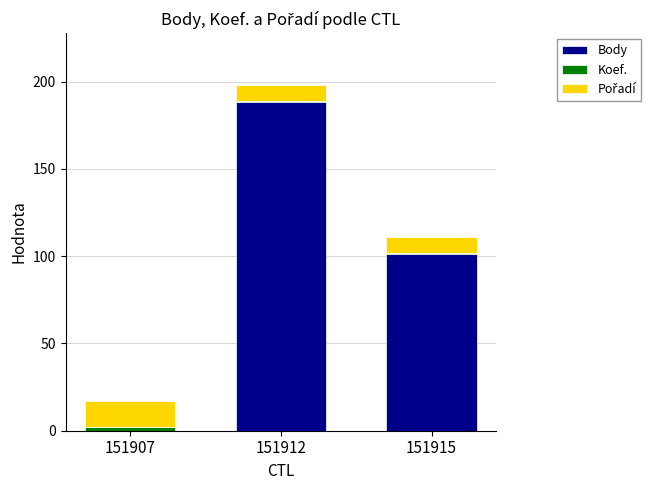

At which category is the sum across all series the highest?

151912